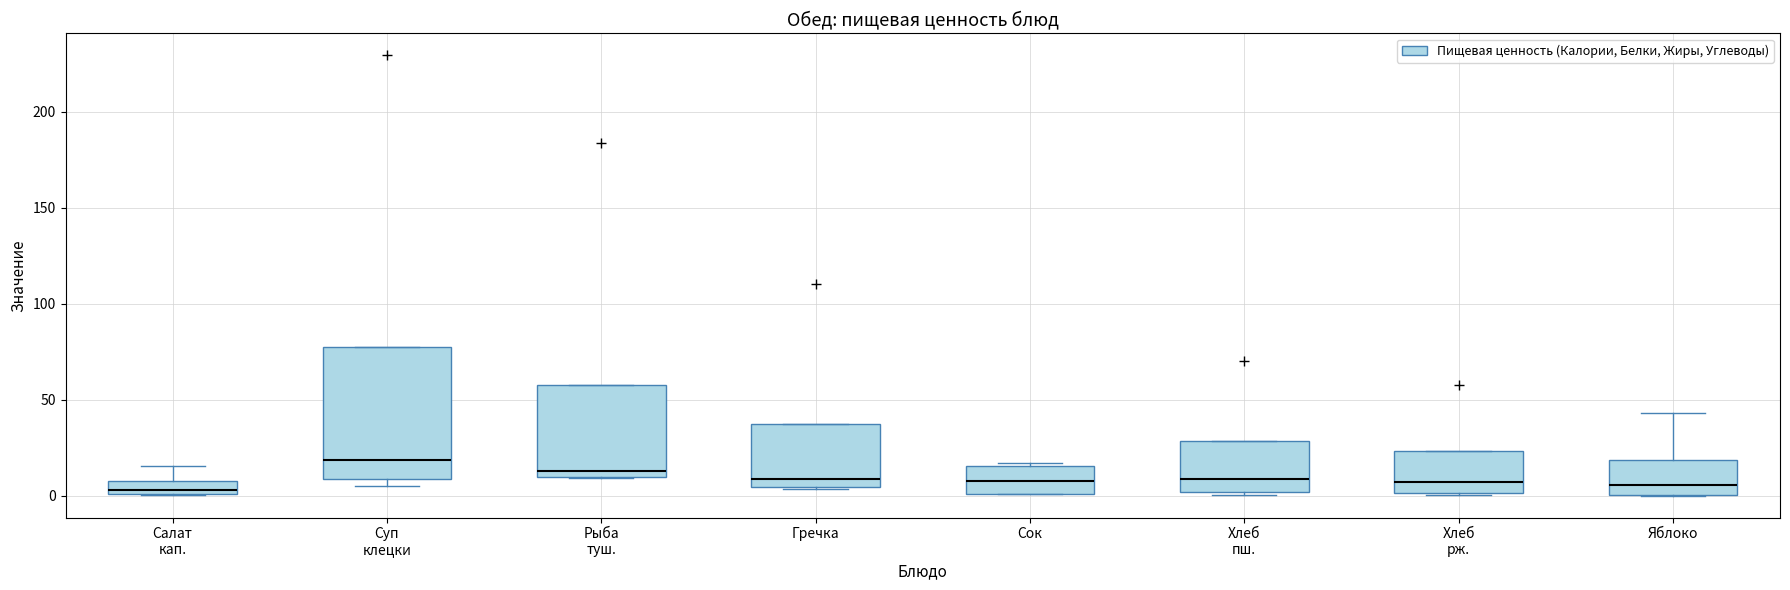

Which box is the tallest, from its lower edge to its upper edge?

Суп клецки